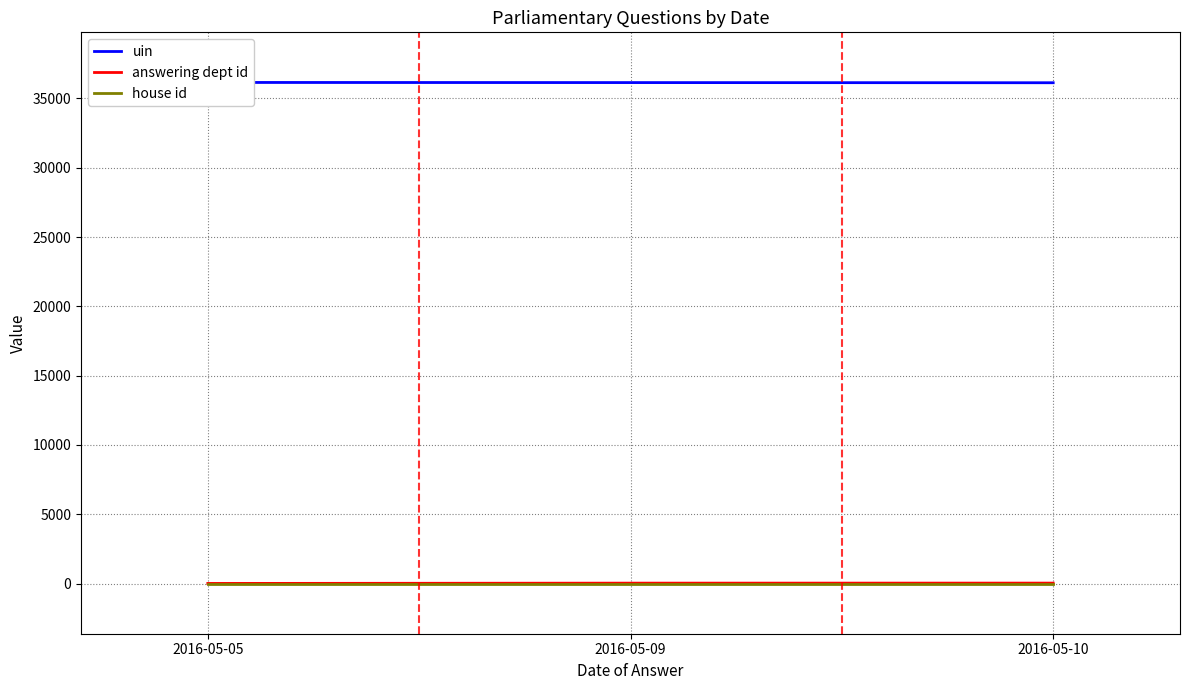

List the series in order of their peak value, lowest first.

house id, answering dept id, uin